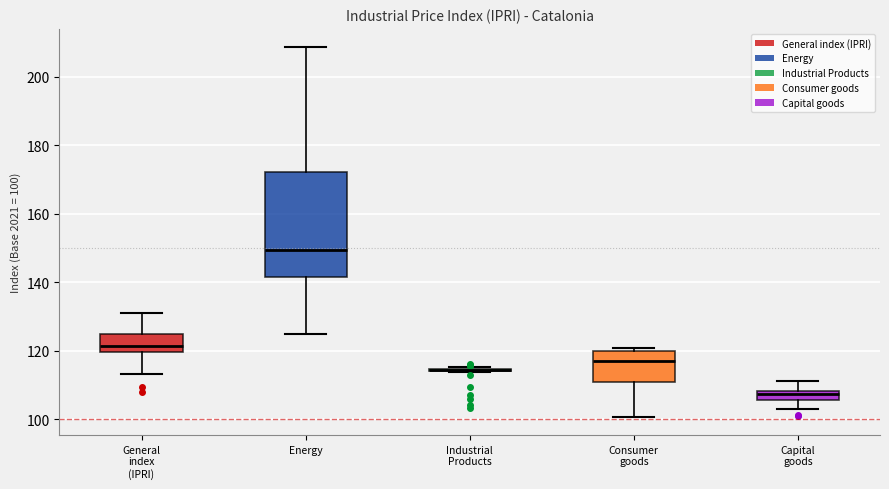

Where does the lower whisker of the box for Consumer goods end on the y-axis? The values are not printed on the chart, so give them approximately, as read against the axis.

100